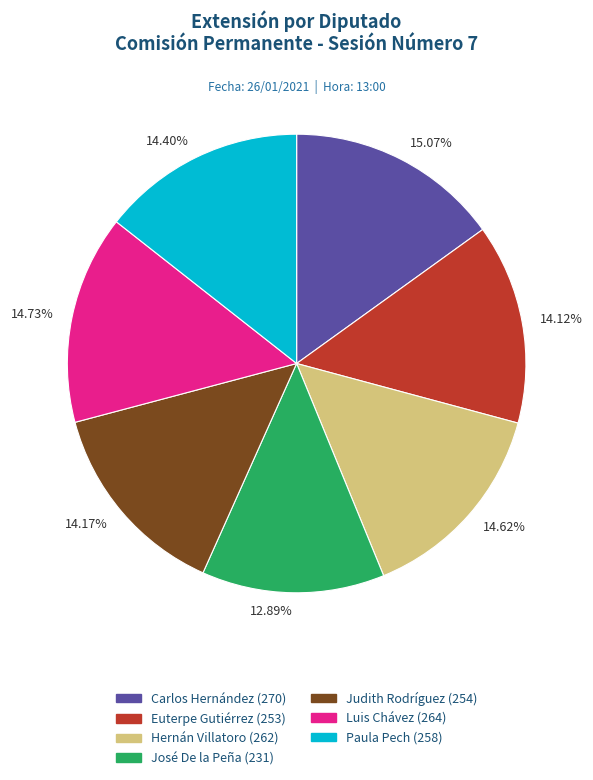

Combined, do 12.89% and 15.07% account for over 50%?

No